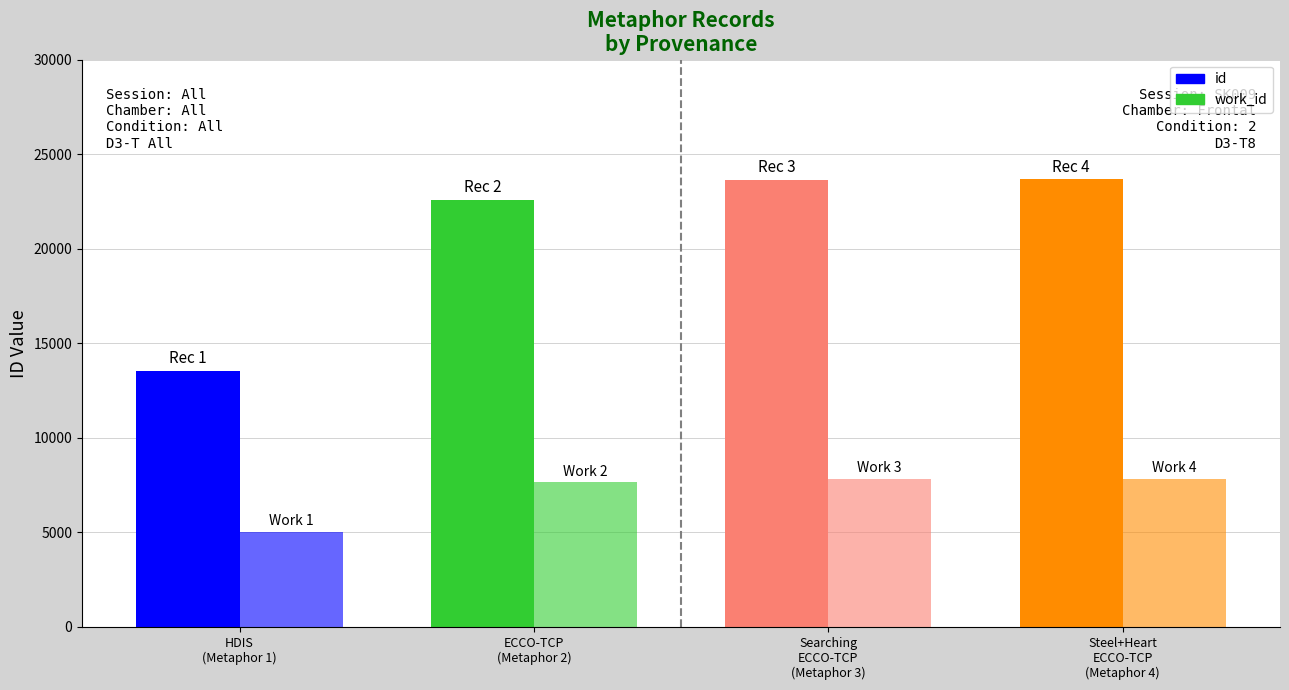

What position from the left is Searching
ECCO-TCP
(Metaphor 3)?

3